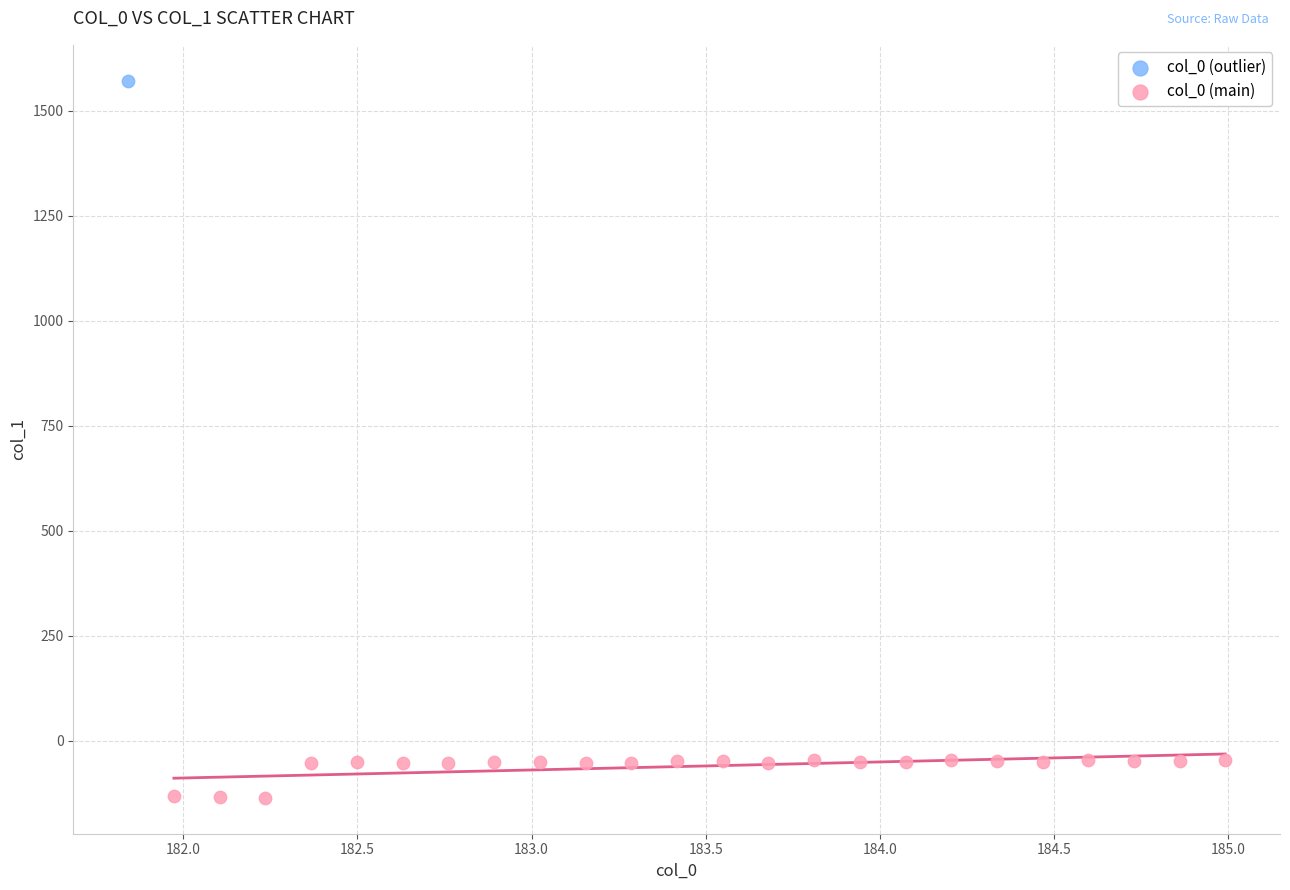

What are all the series names shown in the legend?

col_0 (outlier), col_0 (main)